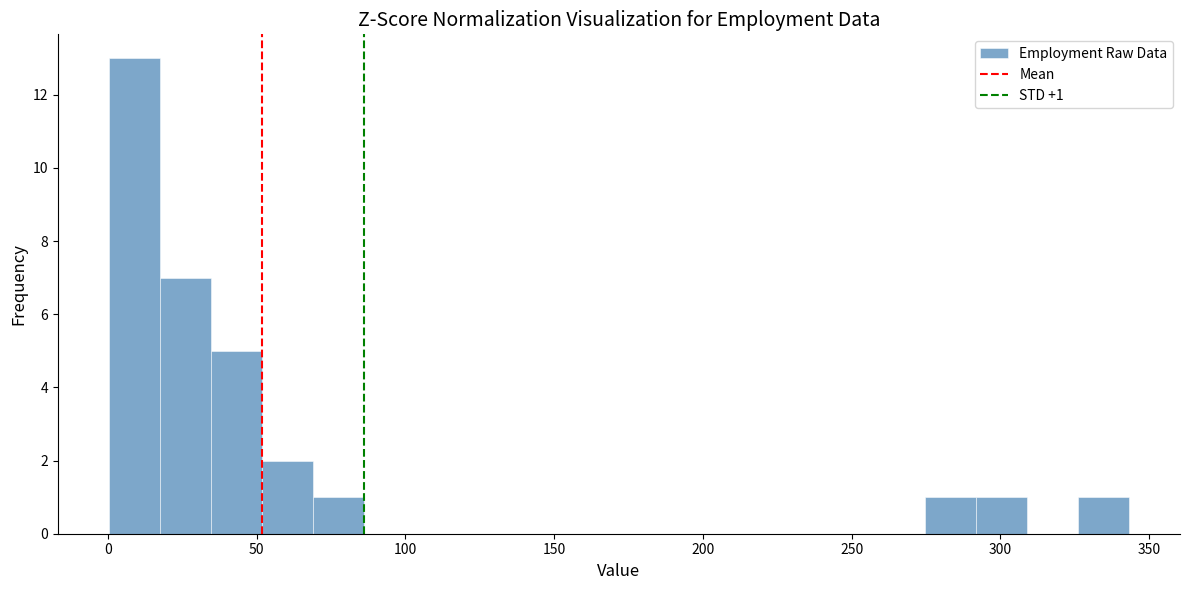

Read against the x-axis, roughly where is the centre of the tallest bar?

10